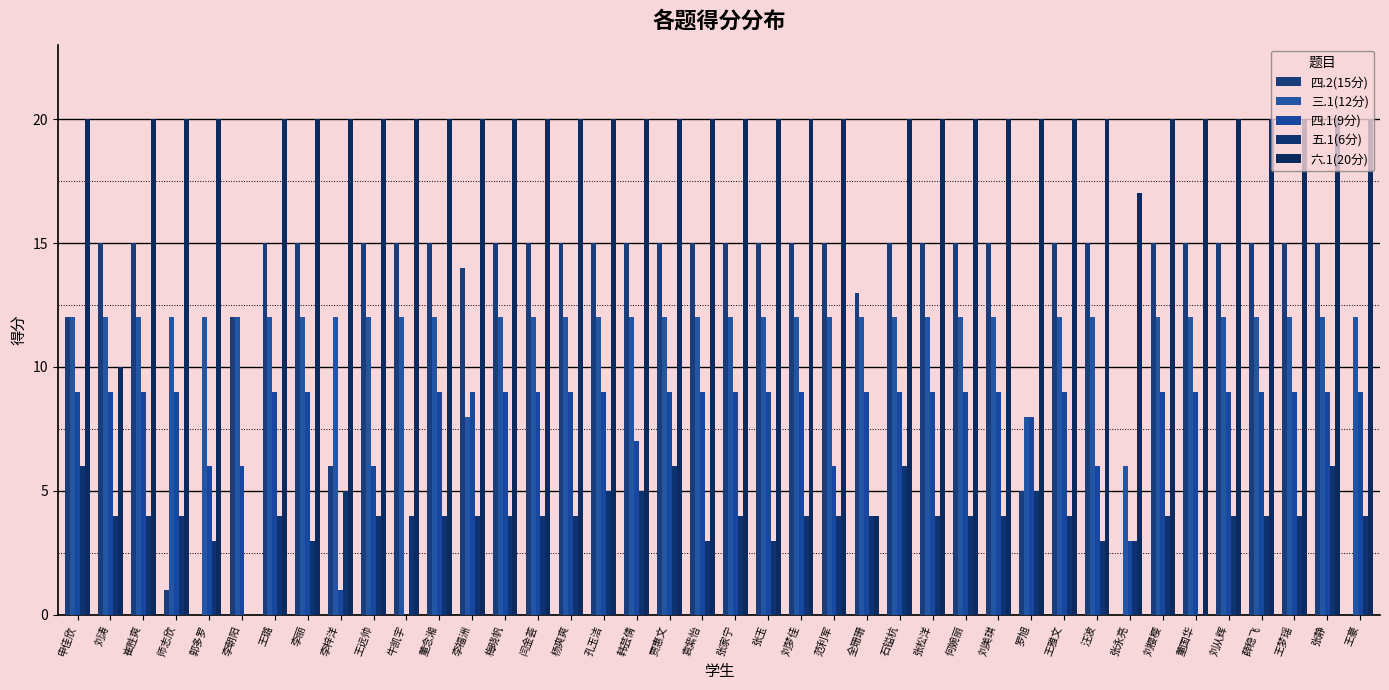

Count the number of categories in the chart.

40